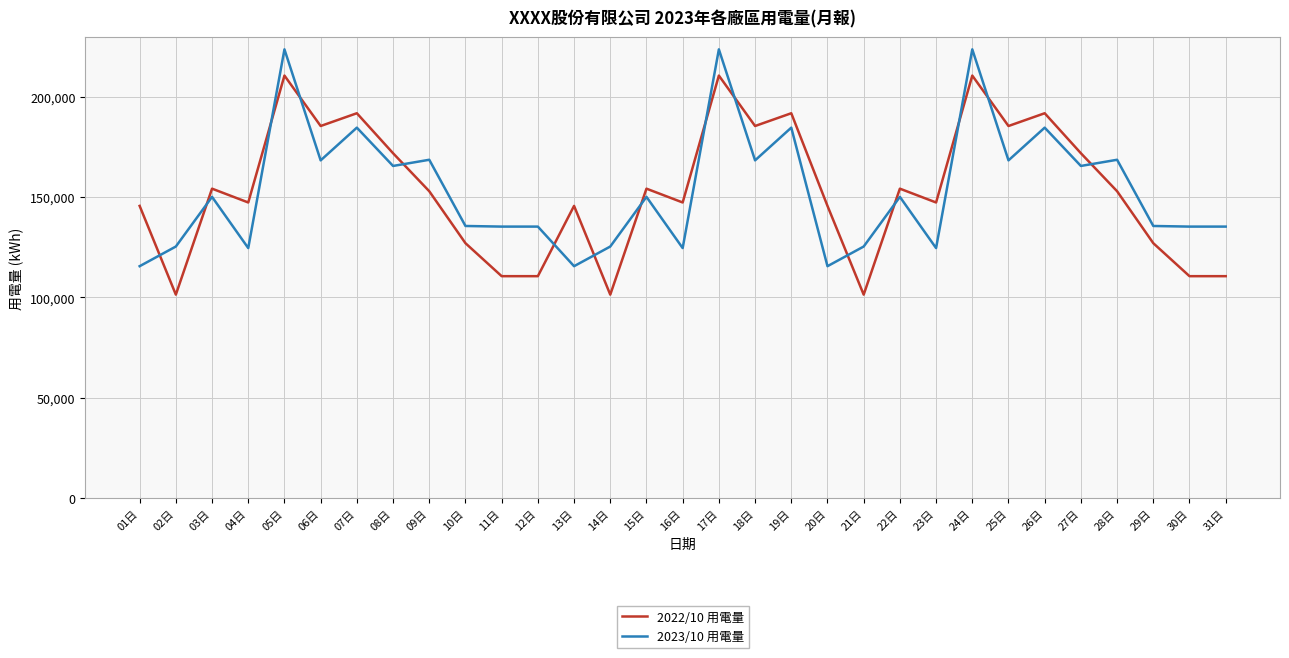

Count the number of data series in this chart.

2